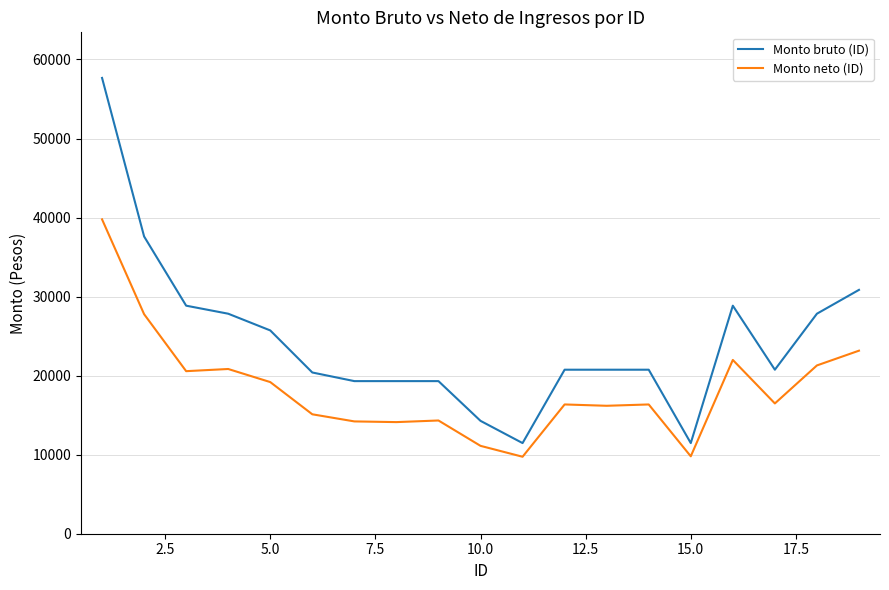

What is the difference between the maximum and minimum values in the Monto neto (ID) series?

30033.9